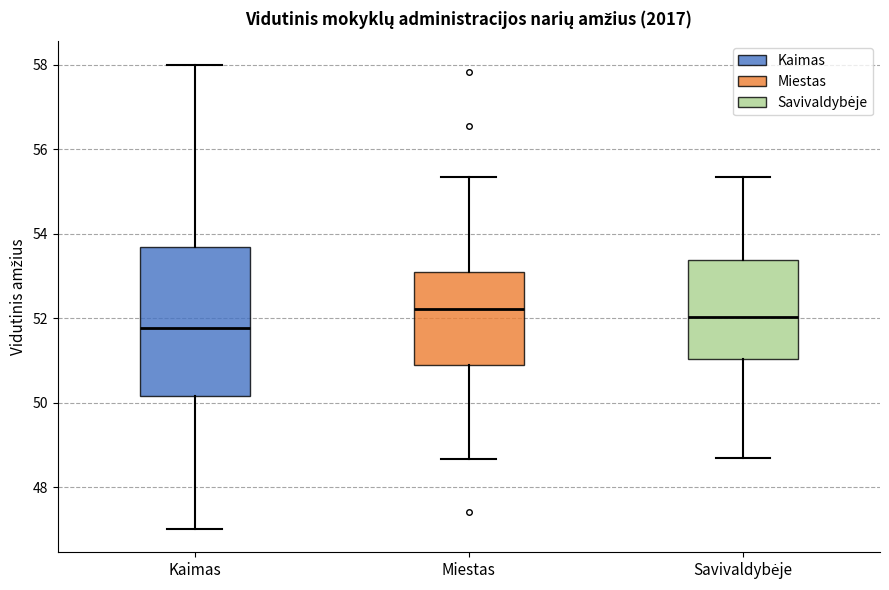

Reading left to right, read every box against the y-axis: the position of its median line, the range the box covers, and the ends of its whiskers. The values are not printed on the chart, so give them approximately, as read against the axis.

Kaimas: median 51.8, box 50.2 to 53.6, whiskers 47.0 to 58.0
Miestas: median 52.2, box 50.8 to 53.0, whiskers 48.6 to 55.4
Savivaldybėje: median 52.0, box 51.0 to 53.4, whiskers 48.6 to 55.4